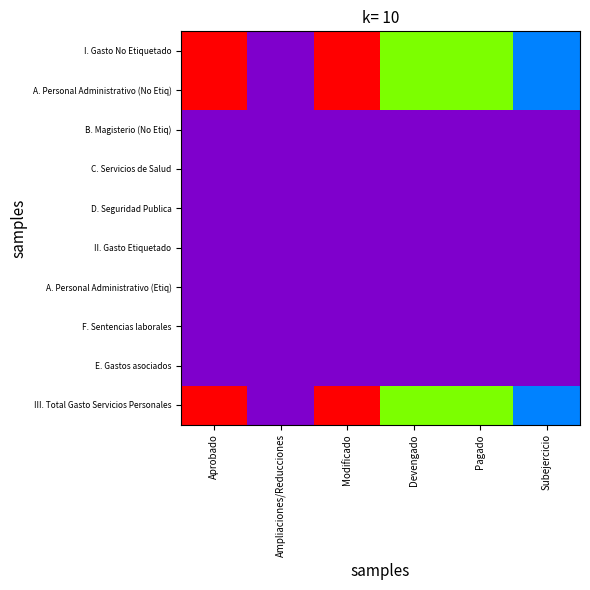

Which series has the largest total across all categories?

I. Gasto No Etiquetado